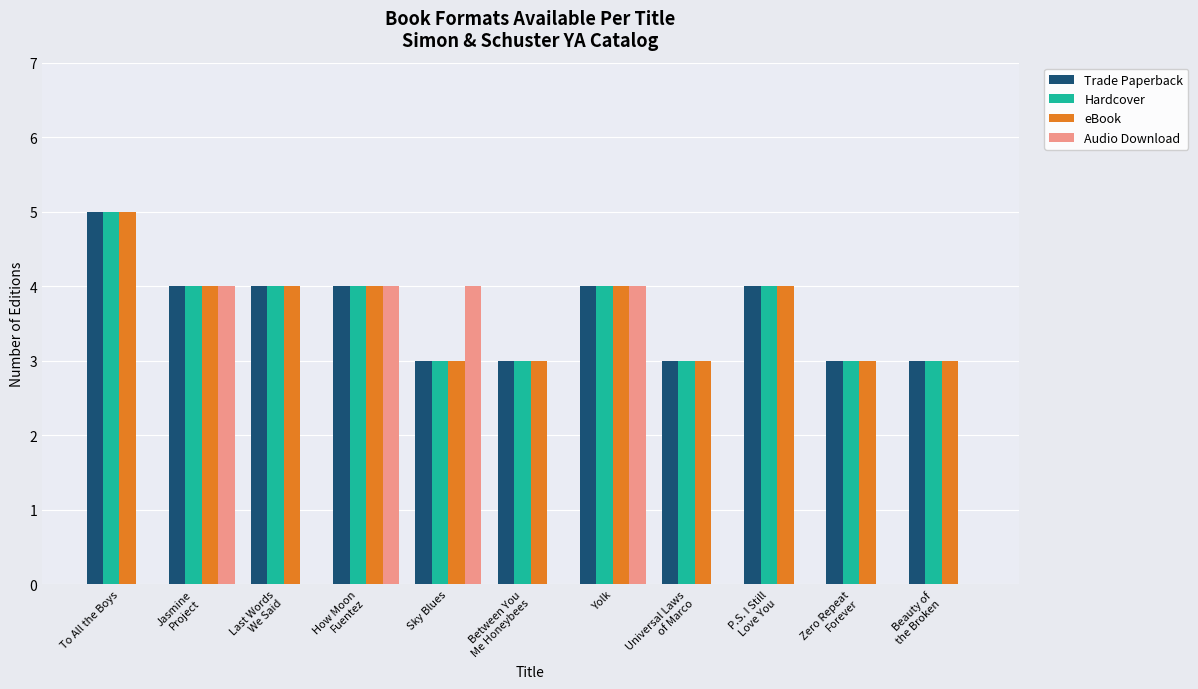

The value of Audio Download at To All the Boys is 0. True or false?

True